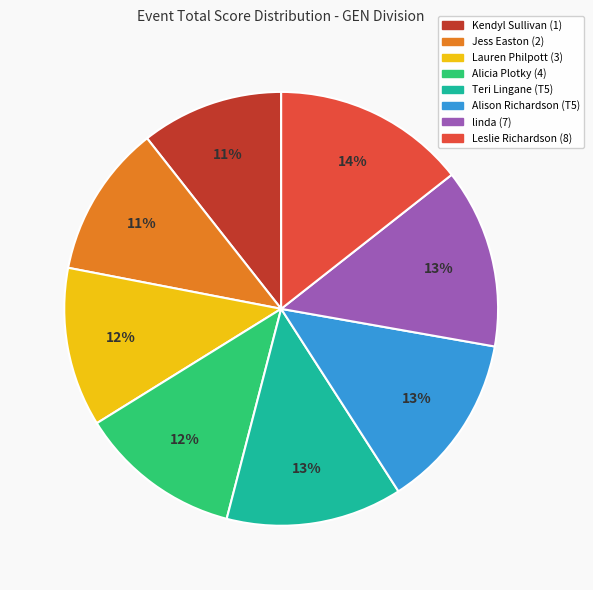

Count the number of slices in the pie.

8